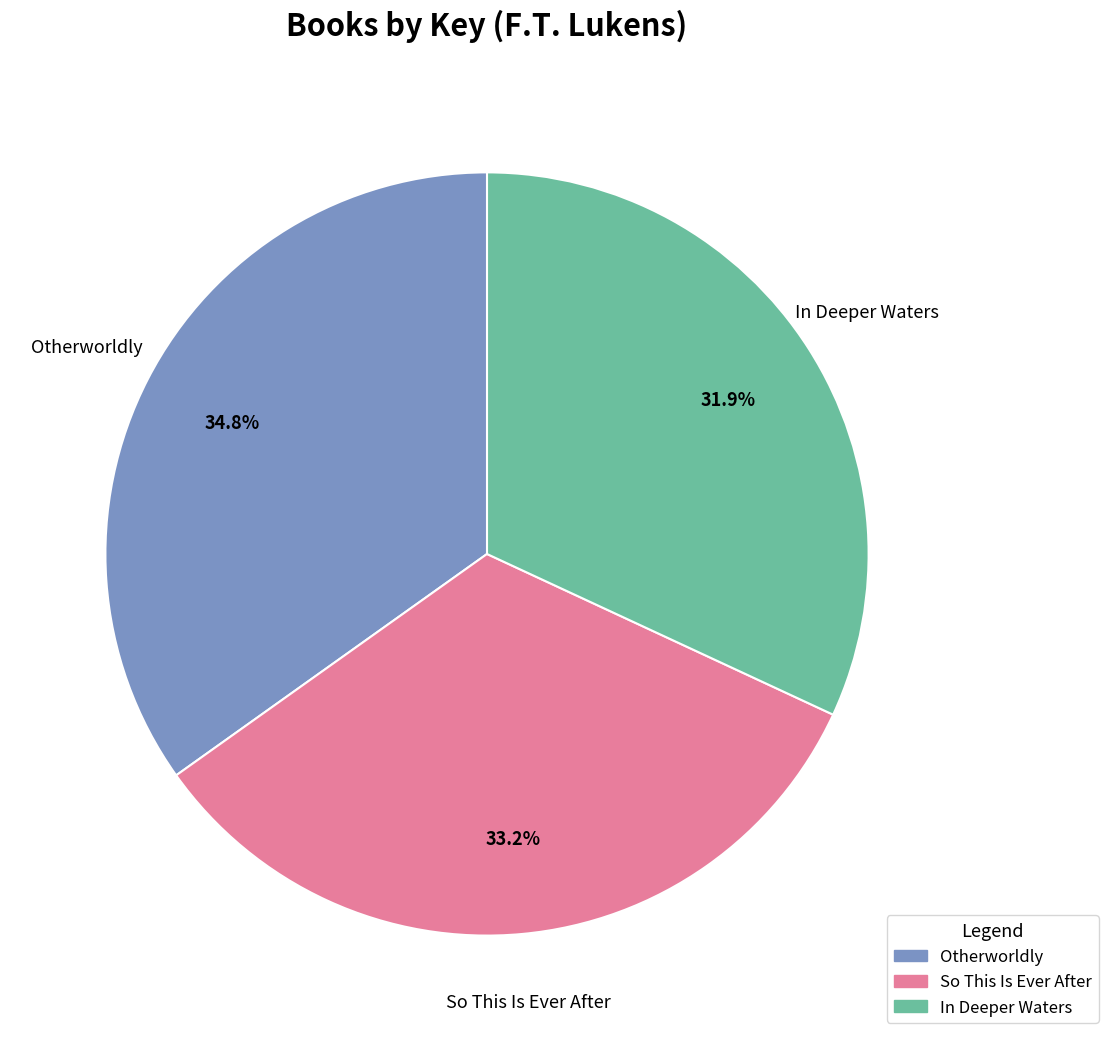

Does In Deeper Waters account for over 50% of the chart?

No